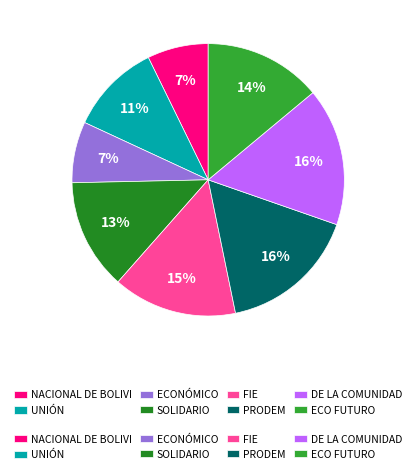

Count the number of slices in the pie.

8